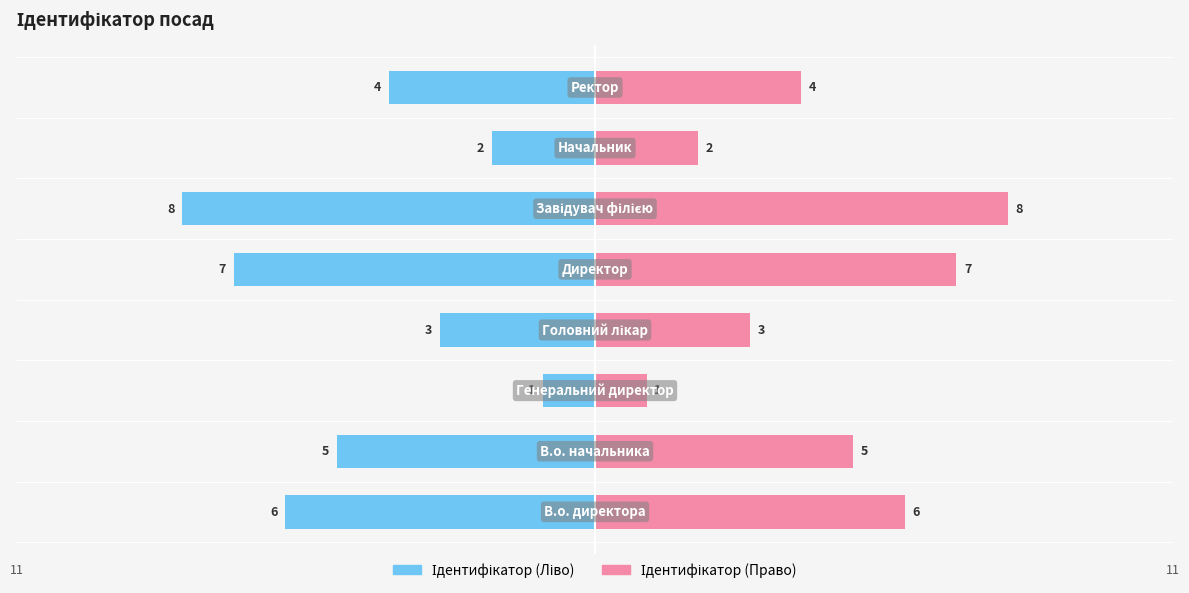

How many Ідентифікатор (Ліво) values are between -6 and -2?

5